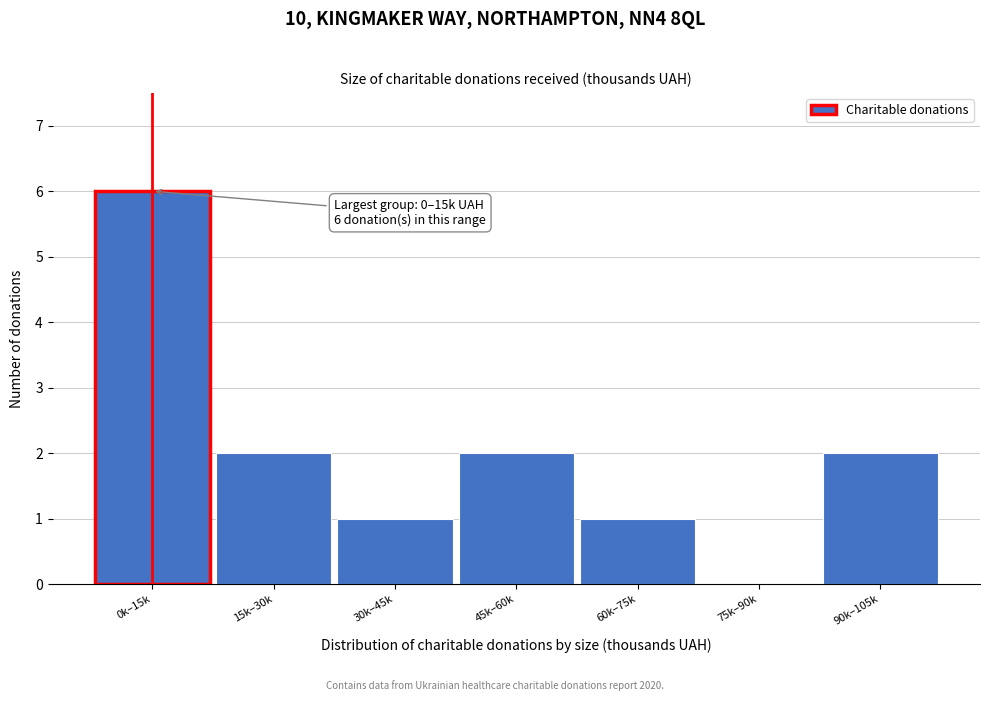

Reading left to right, list all the values displayed in this chart.

0k–15k=6	15k–30k=2	30k–45k=1	45k–60k=2	60k–75k=1	75k–90k=0	90k–105k=2